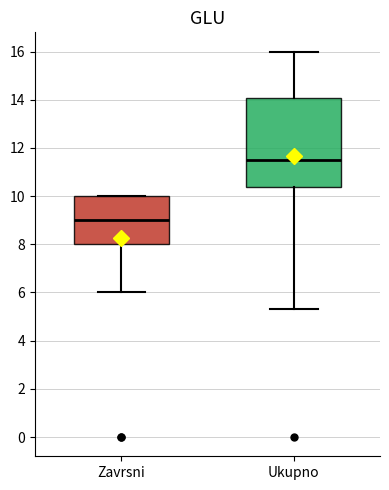

Which box is the tallest, from its lower edge to its upper edge?

Ukupno